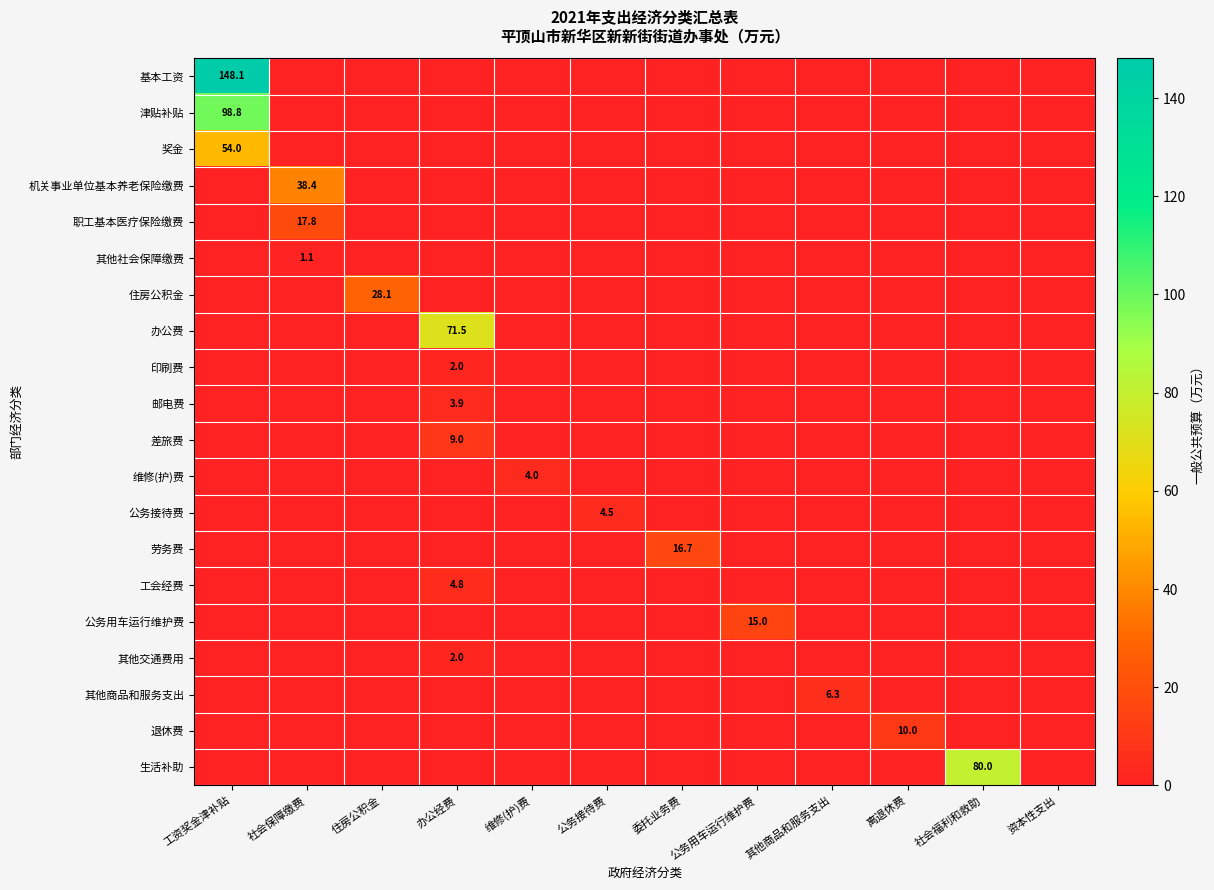

At which label is 公务接待费 closest to 2?

工资奖金津补贴